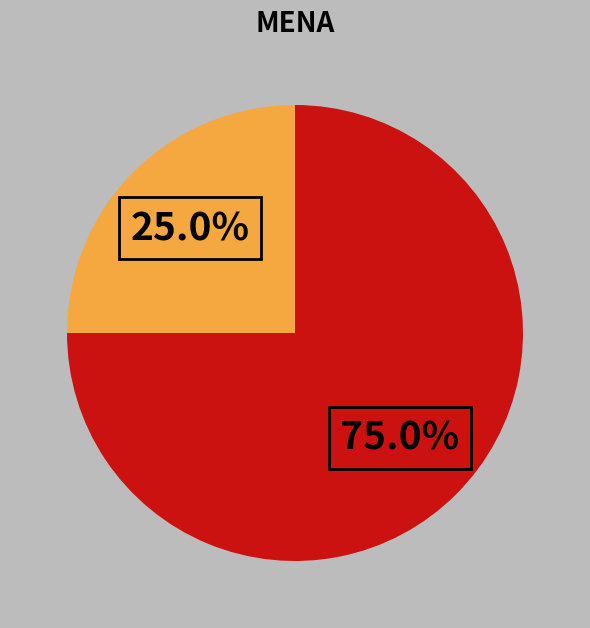

Is there any slice that represents more than half of the pie?

Yes